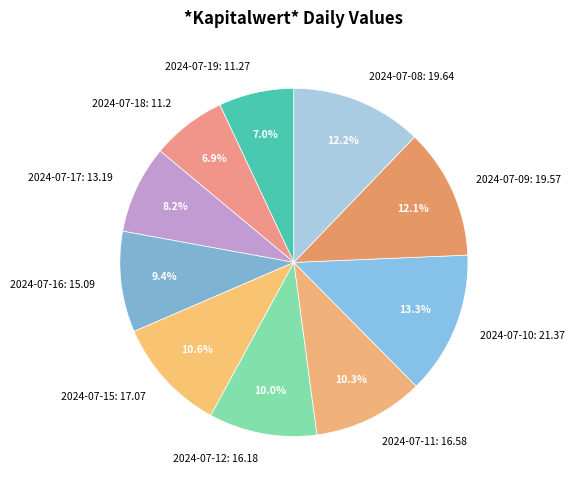

The 2024-07-18 slice represents 7% of the pie. True or false?

True